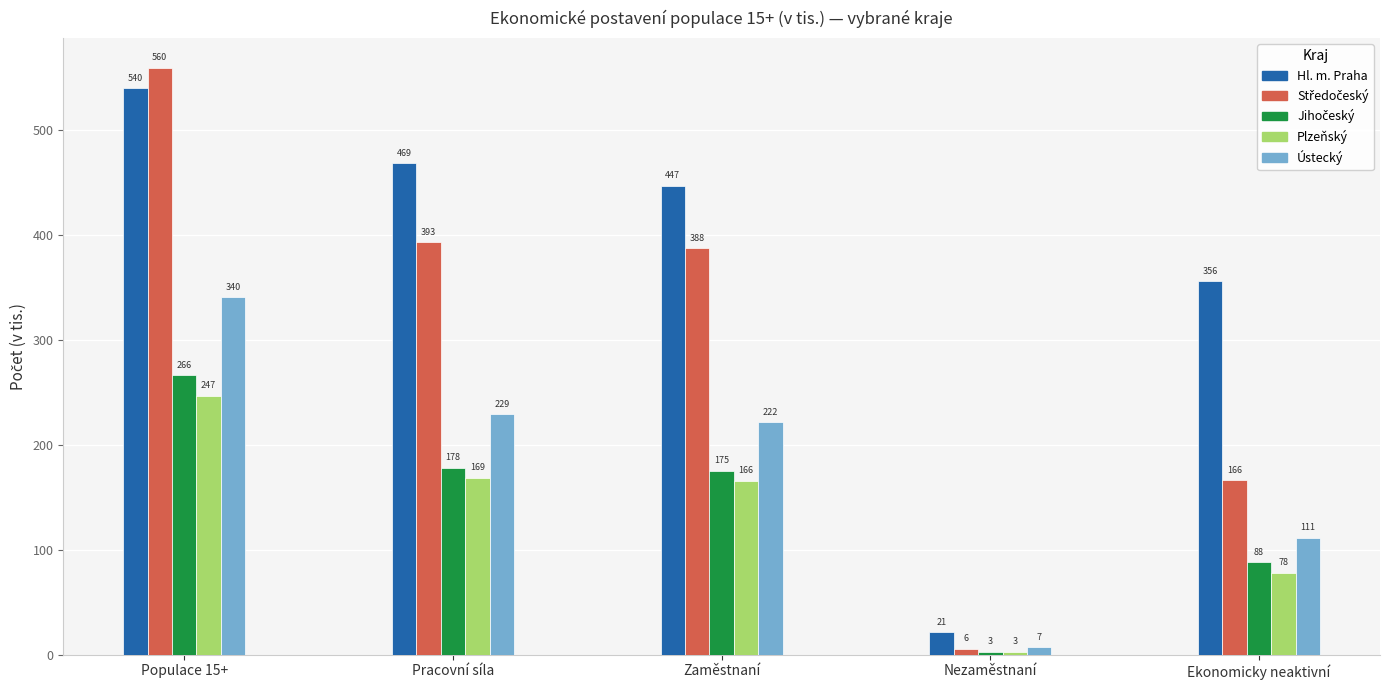

What is the label of the 3rd bar from the left?

Zaměstnaní